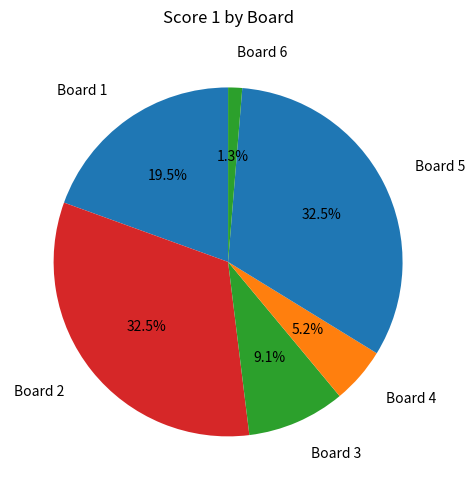

To the nearest percent, what is the difference between the Board 1 and Board 4 slice percentages?

14%